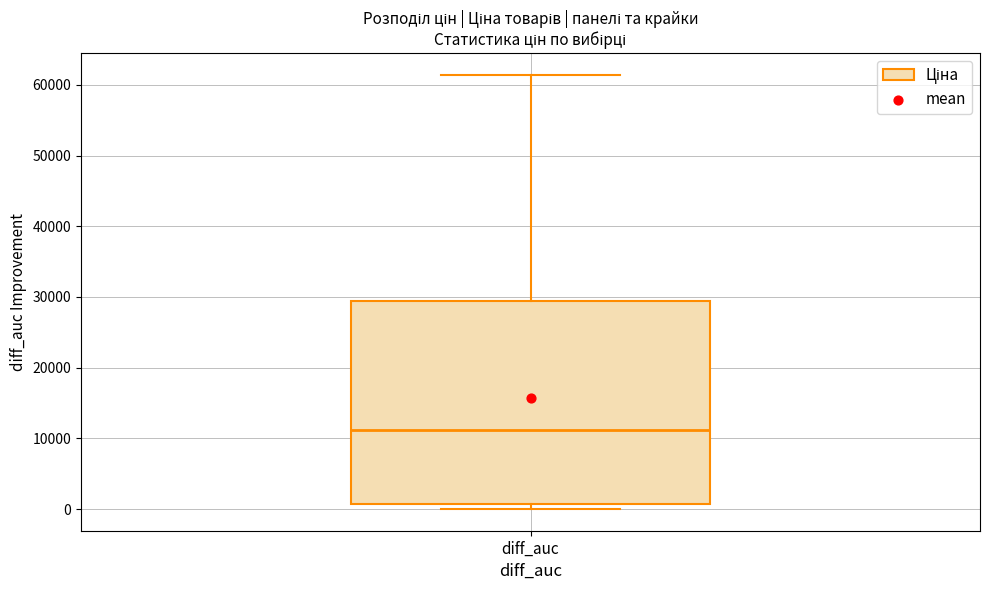

Read this box plot against the y-axis: the position of the median line, the range covered by the box, and the ends of both whiskers. The values are not printed on the chart, so give them approximately, as read against the axis.

median 11000, box 1000 to 29000, whiskers 0 to 61000